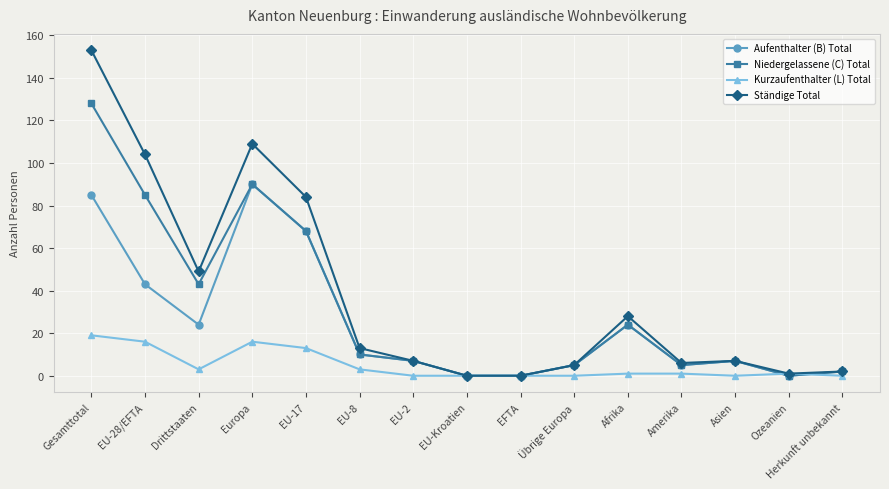

What is the difference between the highest and lowest values at EU-2?

7